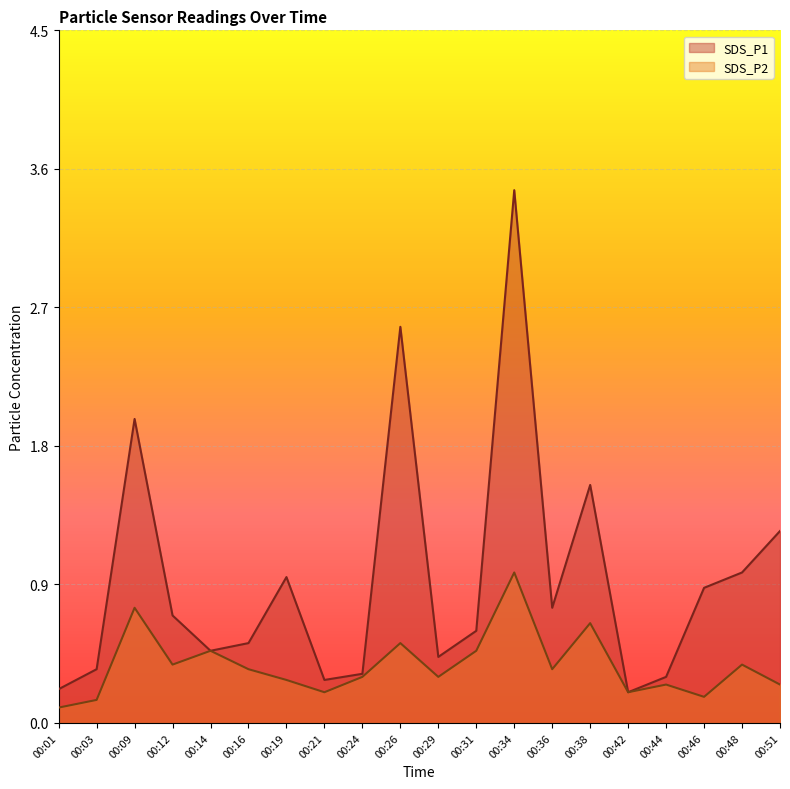

Rank the categories by SDS_P1 value from highest to lowest.

00:34, 00:26, 00:09, 00:38, 00:51, 00:48, 00:19, 00:46, 00:36, 00:12, 00:31, 00:16, 00:14, 00:29, 00:03, 00:24, 00:44, 00:21, 00:01, 00:42